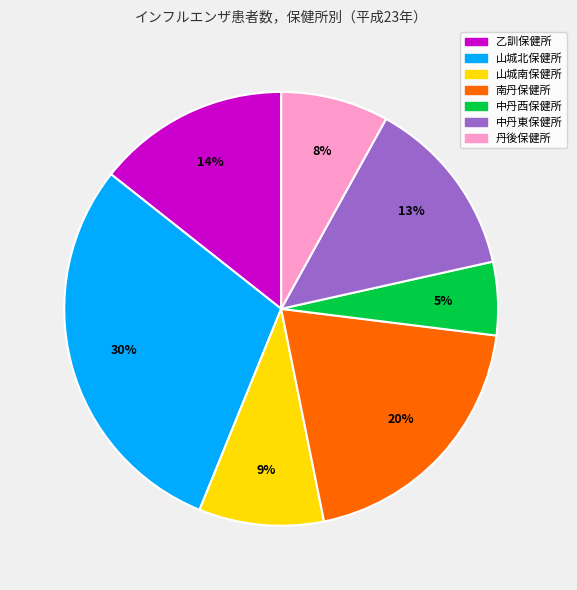

What is the smallest slice in the pie chart?

中丹西保健所